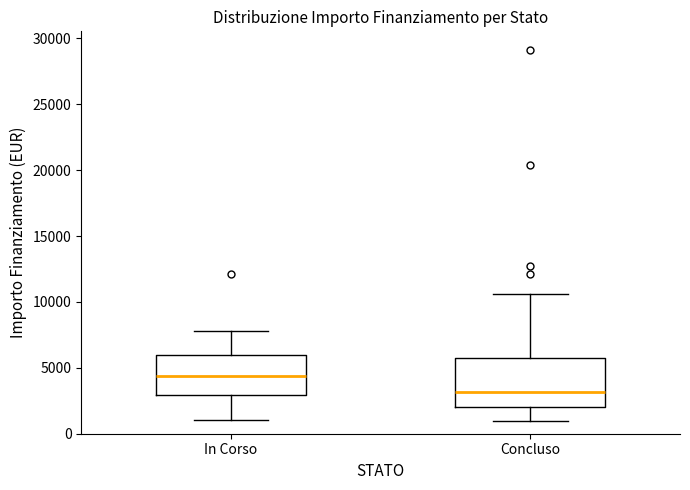

Reading left to right, read every box against the y-axis: the position of its median line, the range the box covers, and the ends of its whiskers. The values are not printed on the chart, so give them approximately, as read against the axis.

In Corso: median 4500, box 3000 to 6000, whiskers 1000 to 8000
Concluso: median 3000, box 2000 to 5500, whiskers 1000 to 10500